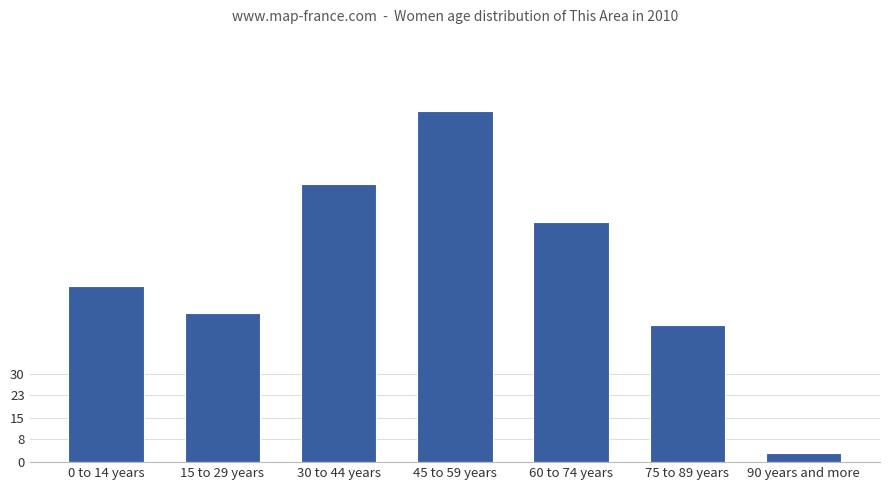

Which label corresponds to the largest value in the chart?

45 to 59 years